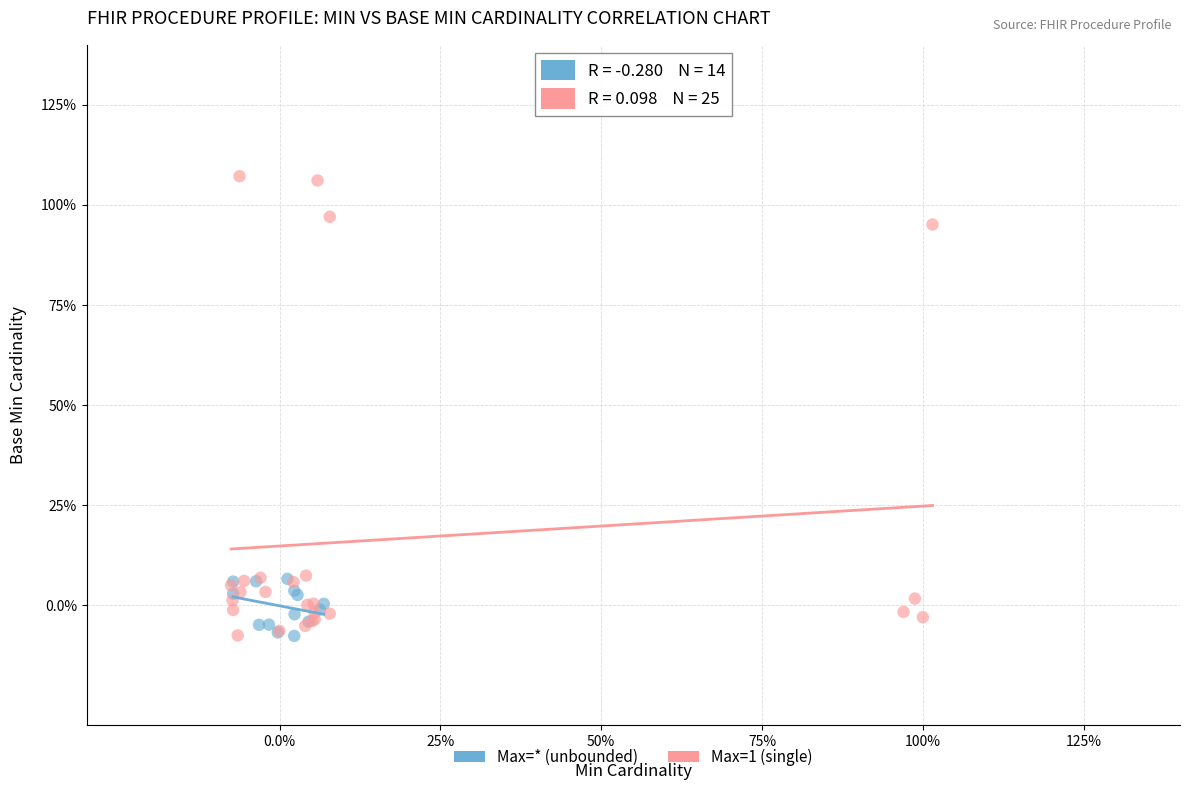

What are all the series names shown in the legend?

Max=* (unbounded), Max=1 (single)